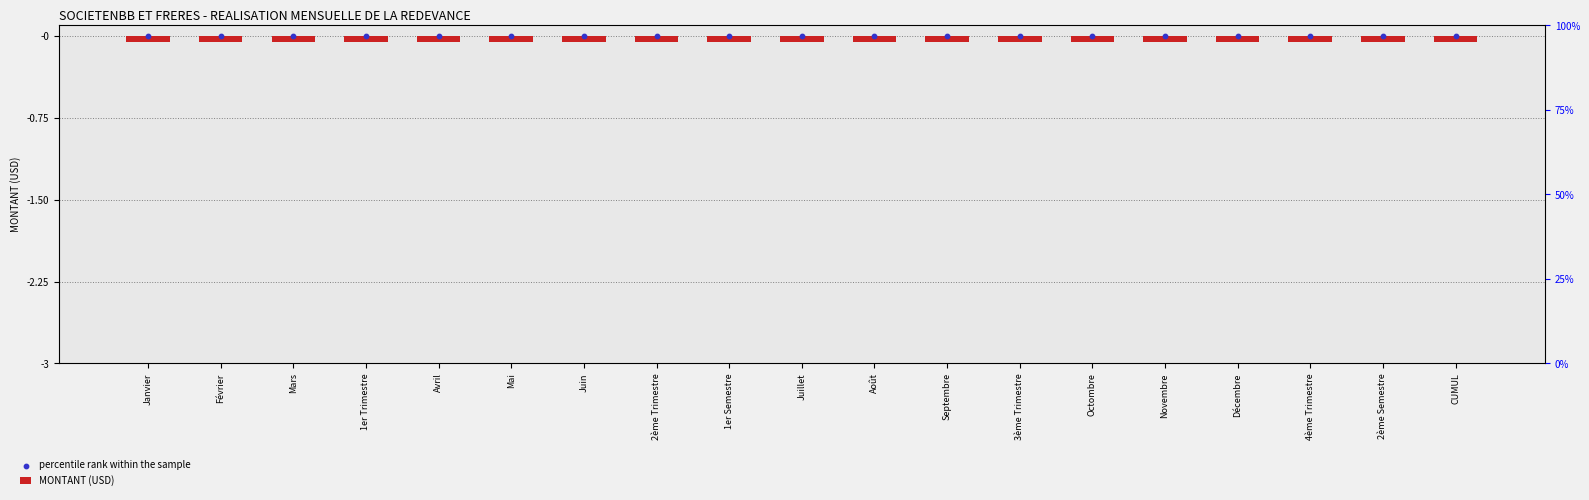

At which category is the sum across all series the highest?

Janvier